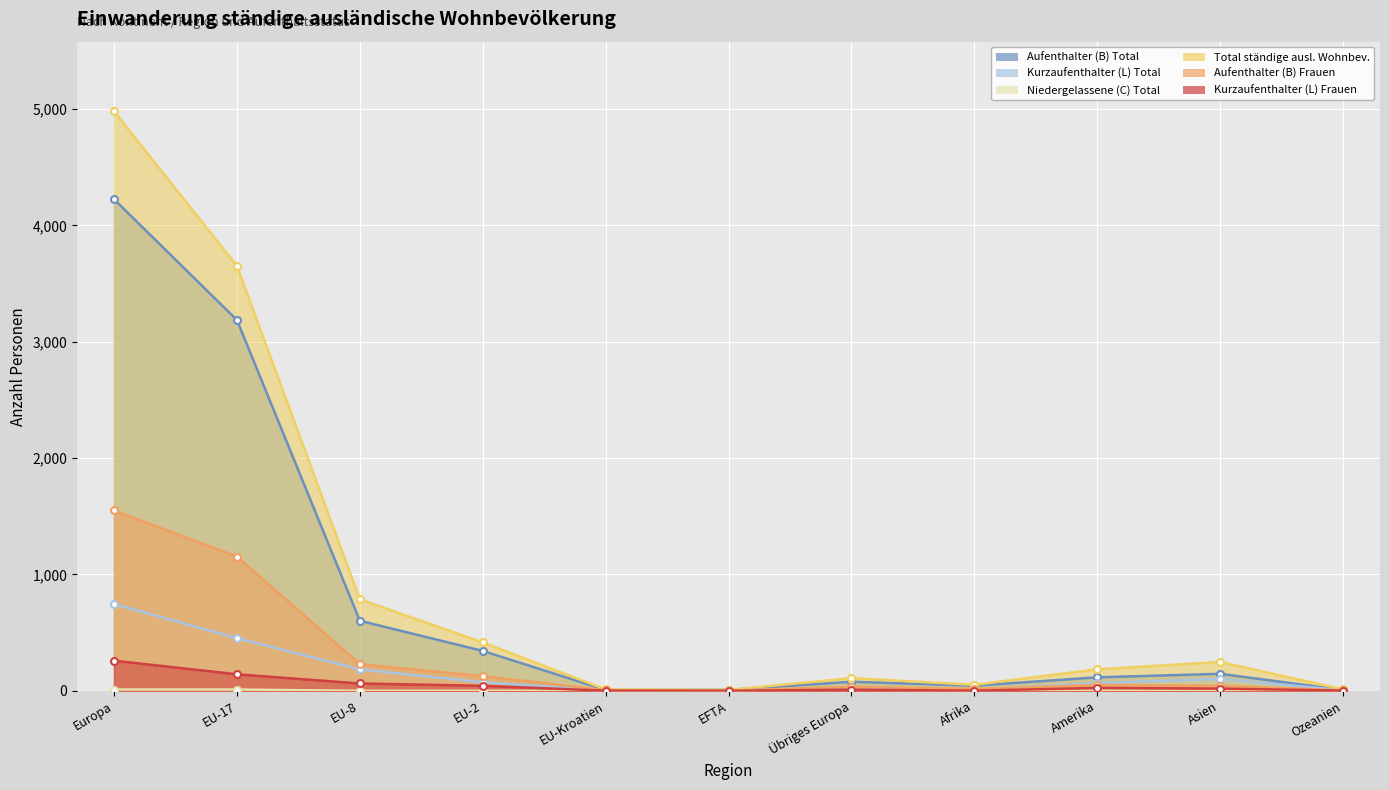

What is the value of the Kurzaufenthalter (L) Frauen point at the 4th from the left?

43